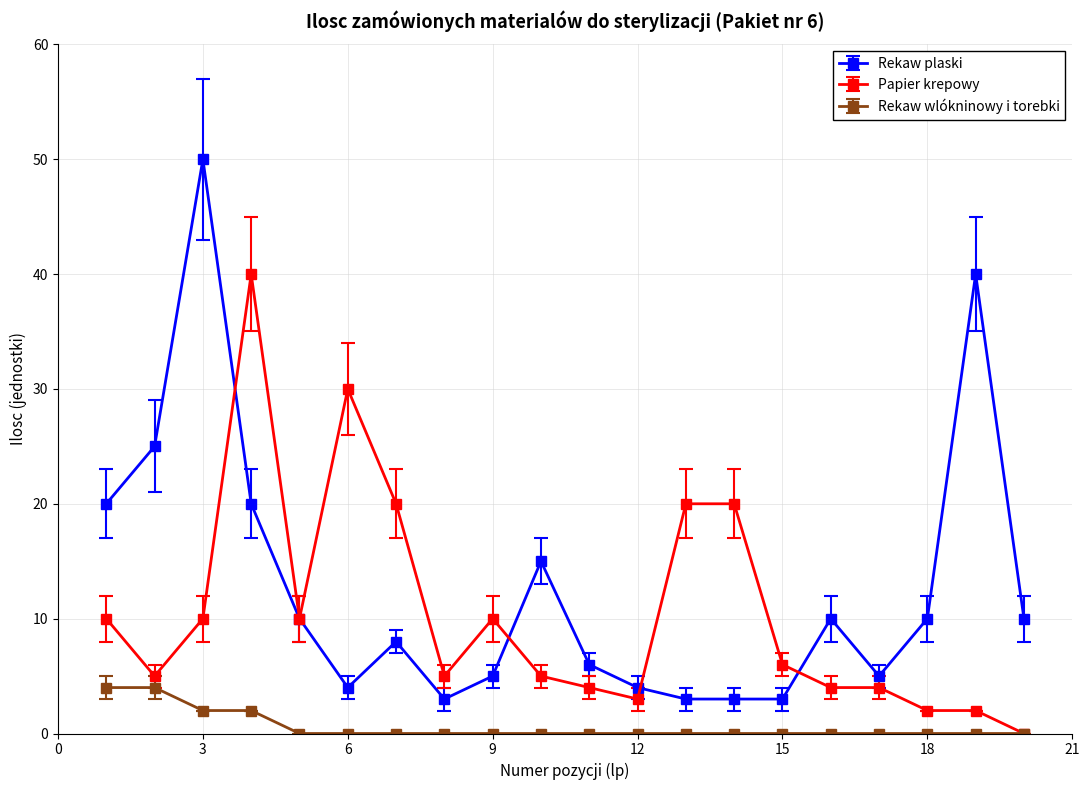

True or false: Rekaw plaski has more than 2 points higher than both neighbors.

True